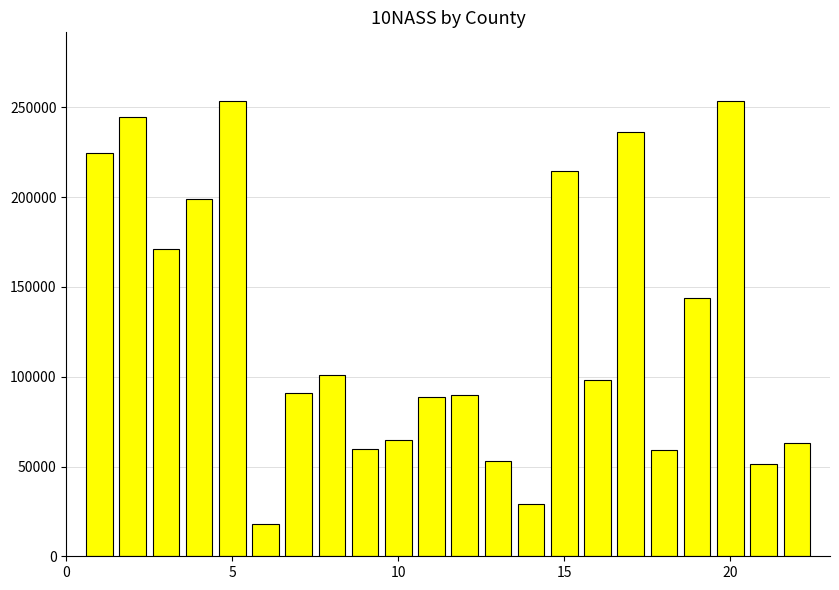

What is the value of the 19th bar from the left?

143928.0